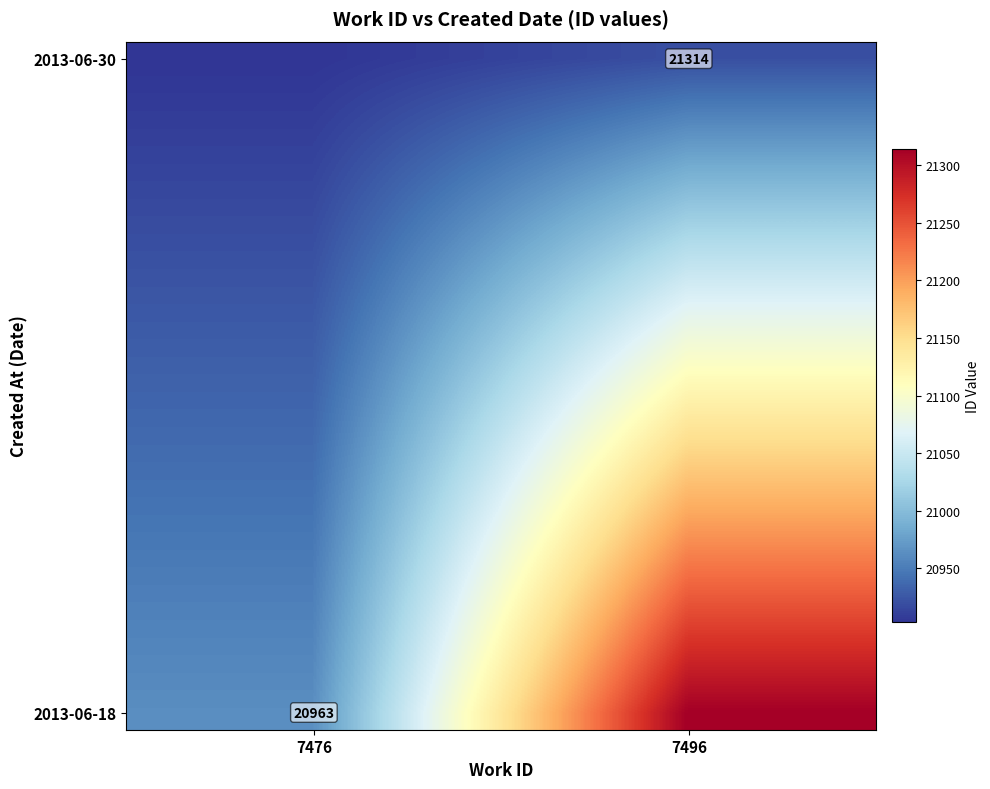

At how many categories does at least one series exceed 21212?

1